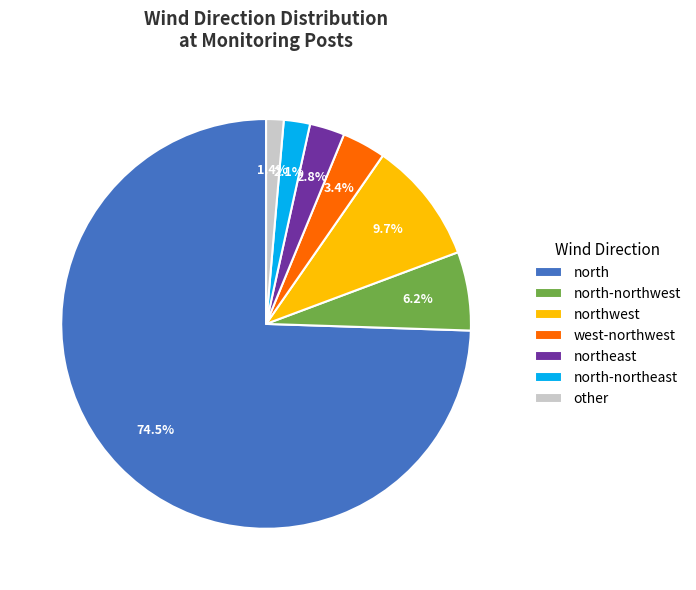

What percentage is NOT represented by northeast?

97.2%